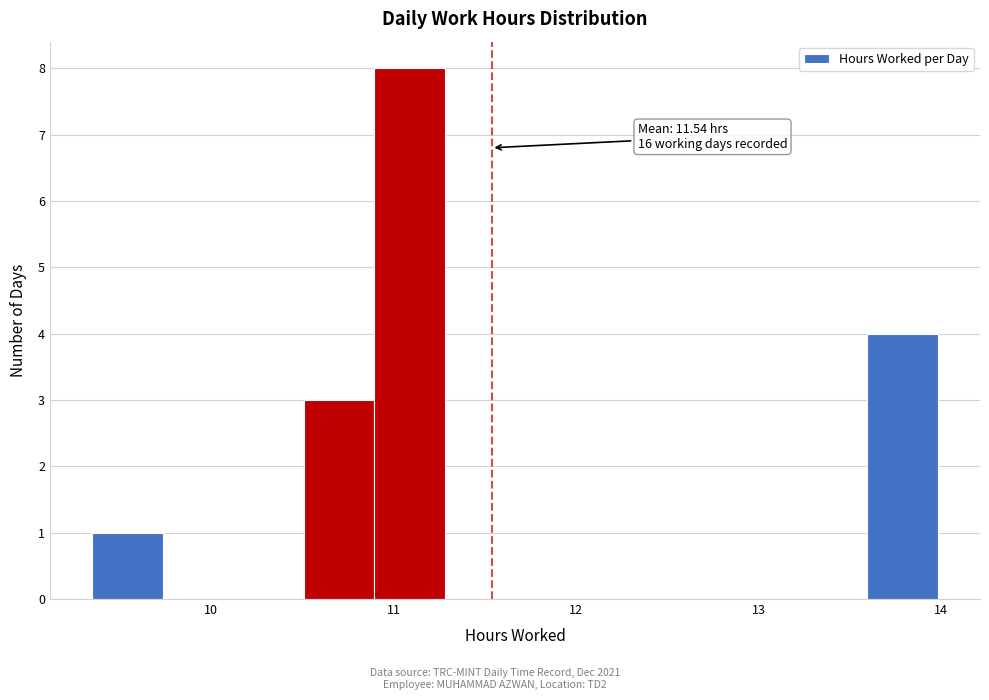

Around what value on the x-axis is the tallest bar? Give the approximate position of its centre, as read against the axis.

11.1